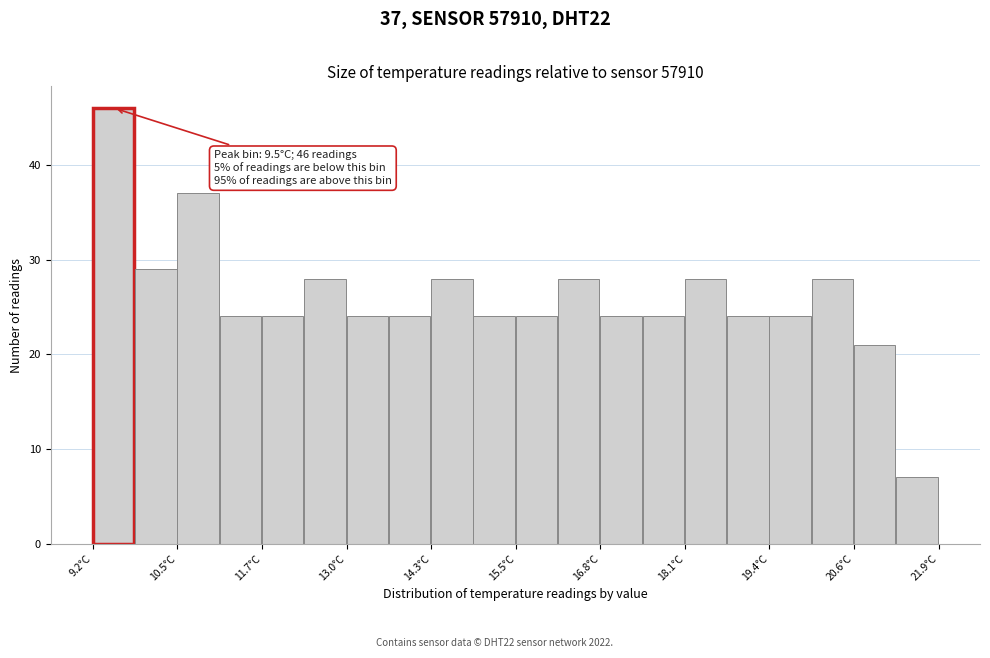

Around what value on the x-axis is the tallest bar? Give the approximate position of its centre, as read against the axis.

9.6